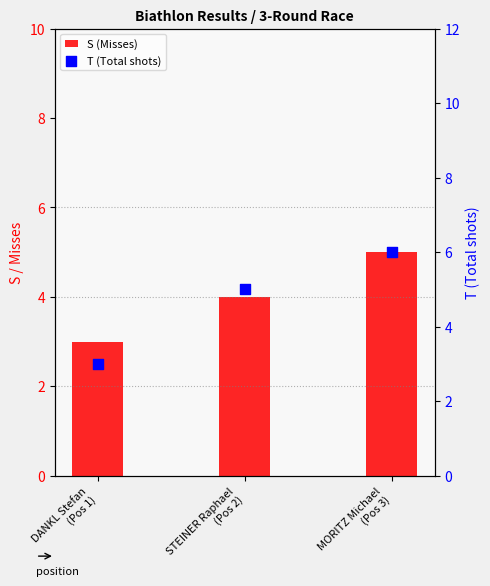

At which category is the sum across all series the highest?

MORITZ Michael
(Pos 3)